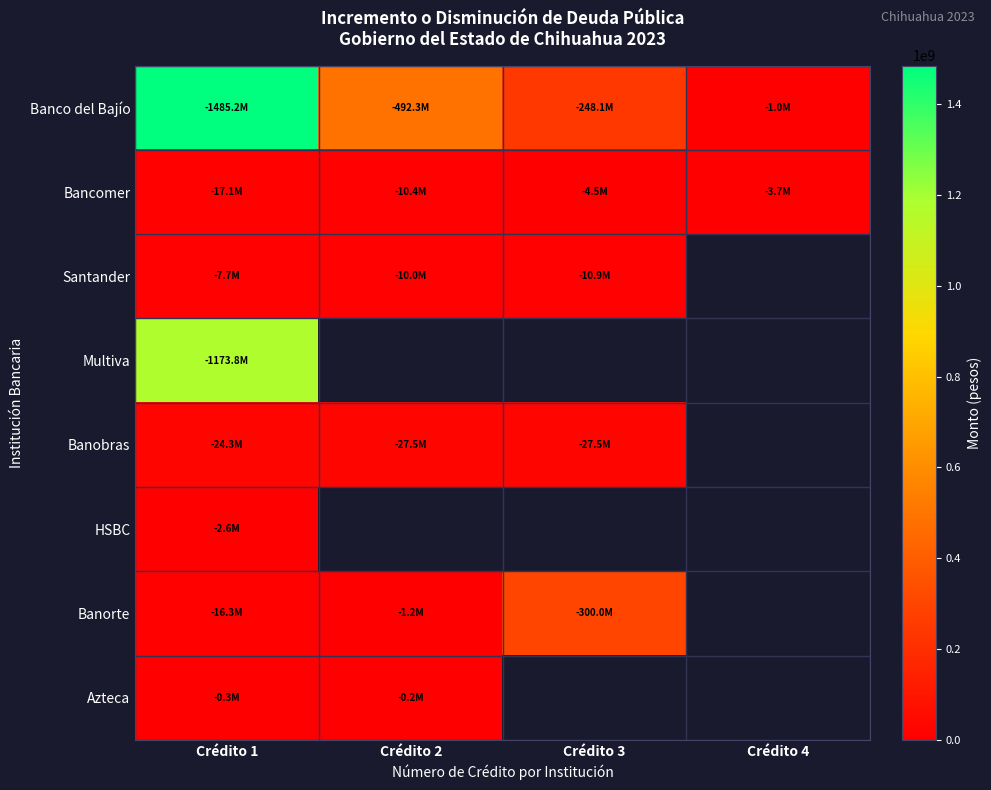

Is it true that Banobras equals 27523440.0 at Crédito 3?

True